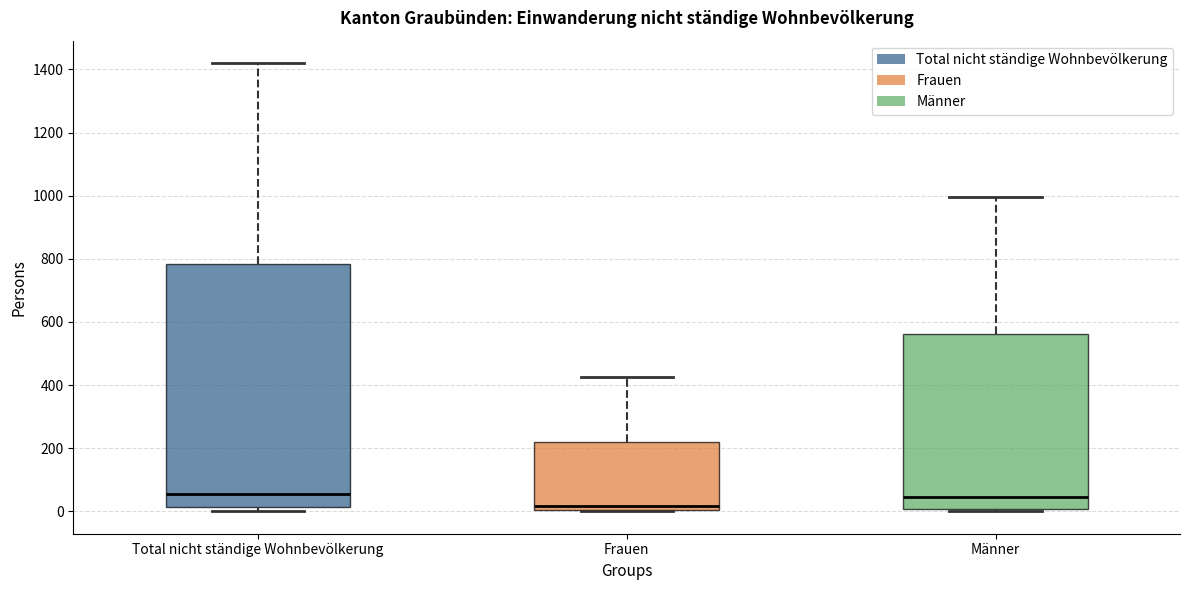

Which box's median line is the lowest?

Frauen